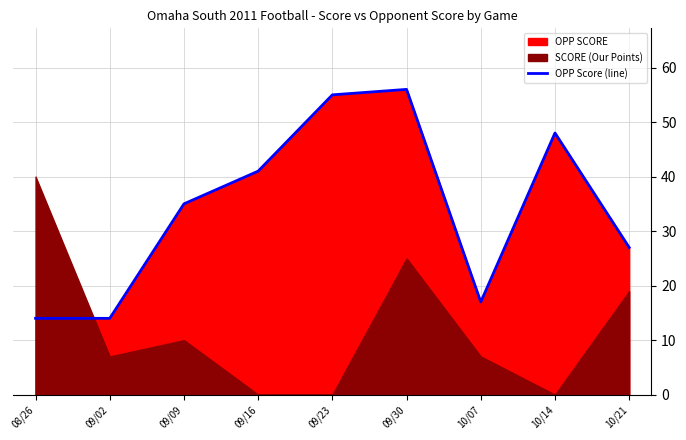

The value of OPP Score (line) at 10/21 is 12. True or false?

False